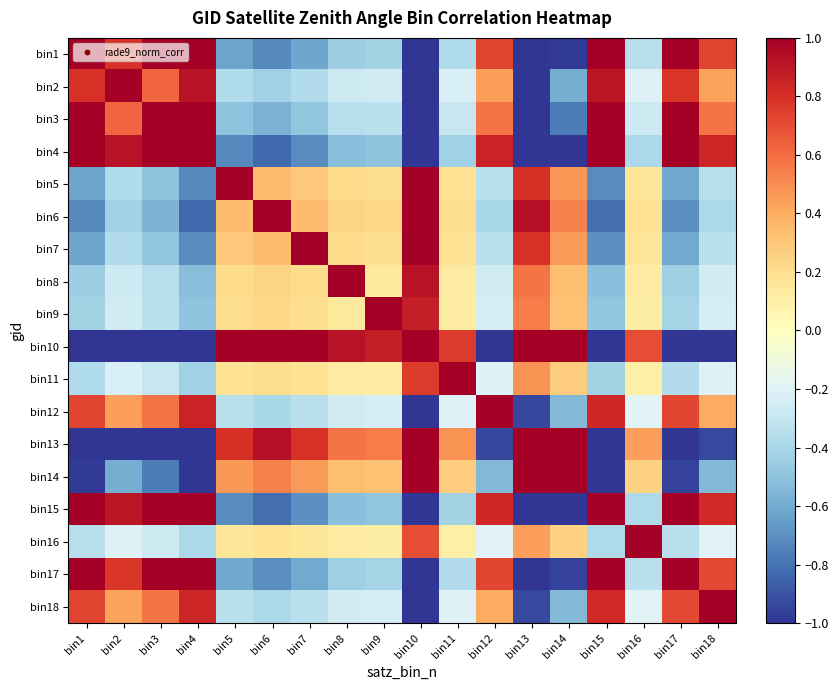

How many data points does each series have?

18